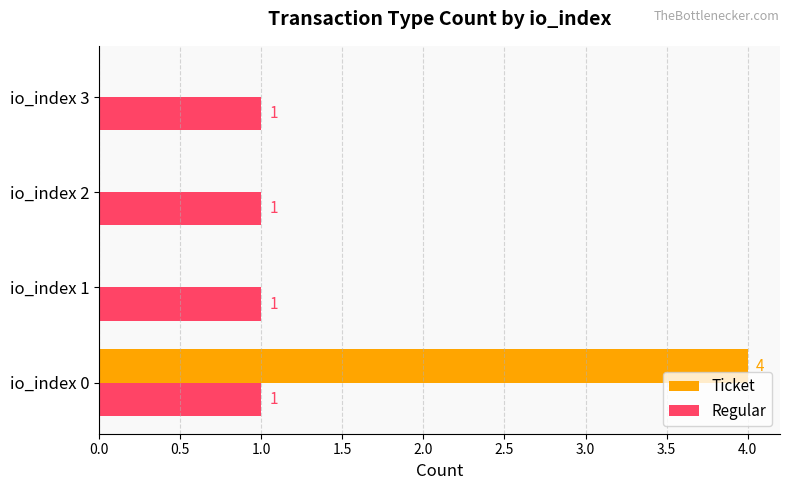

Is the value of Regular at io_index 3 greater than the value of Ticket at io_index 1?

Yes